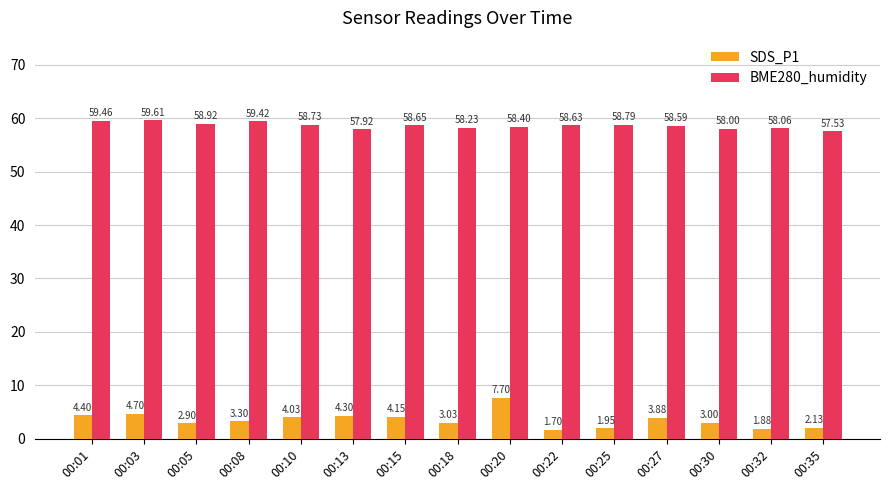

Which series has the largest total across all categories?

BME280_humidity